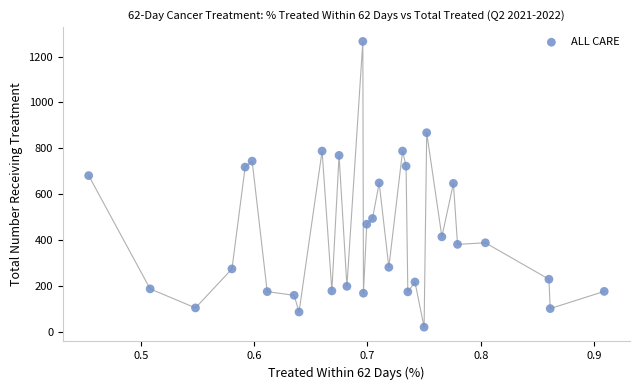

What is the range of Y values (max minus min)?

1246